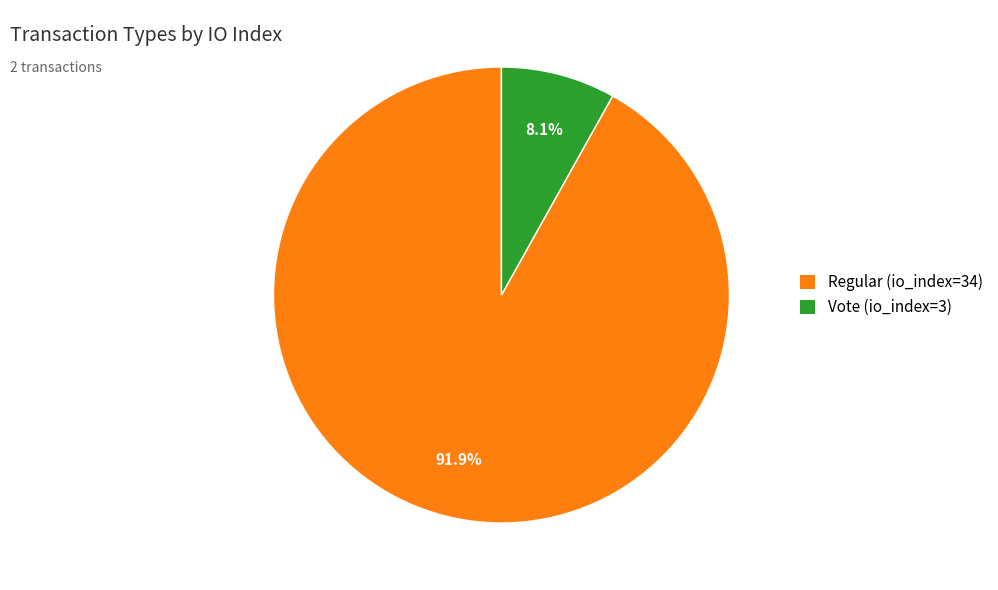

To the nearest percent, what is the combined percentage of Vote (io_index=3) and Regular (io_index=34)?

100%